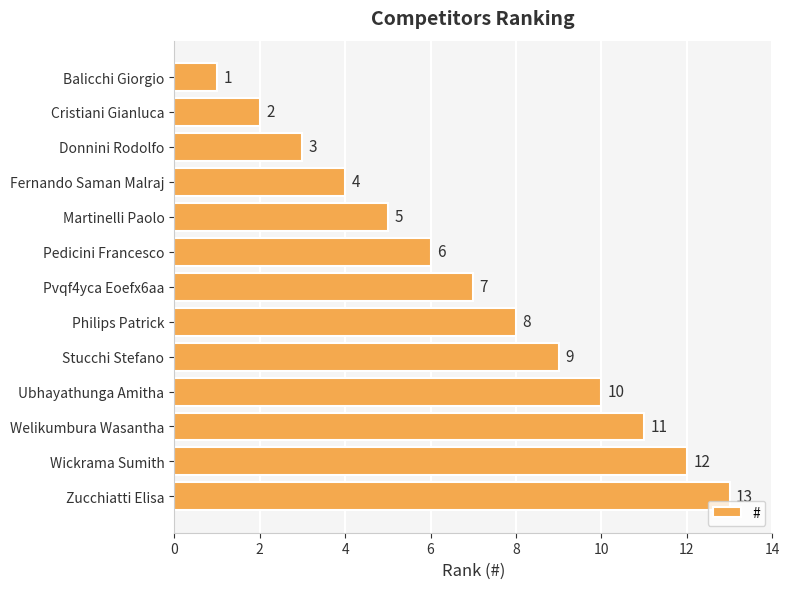

Rank the categories by value from lowest to highest.

Balicchi Giorgio, Cristiani Gianluca, Donnini Rodolfo, Fernando Saman Malraj, Martinelli Paolo, Pedicini Francesco, Pvqf4yca Eoefx6aa, Philips Patrick, Stucchi Stefano, Ubhayathunga Amitha, Welikumbura Wasantha, Wickrama Sumith, Zucchiatti Elisa